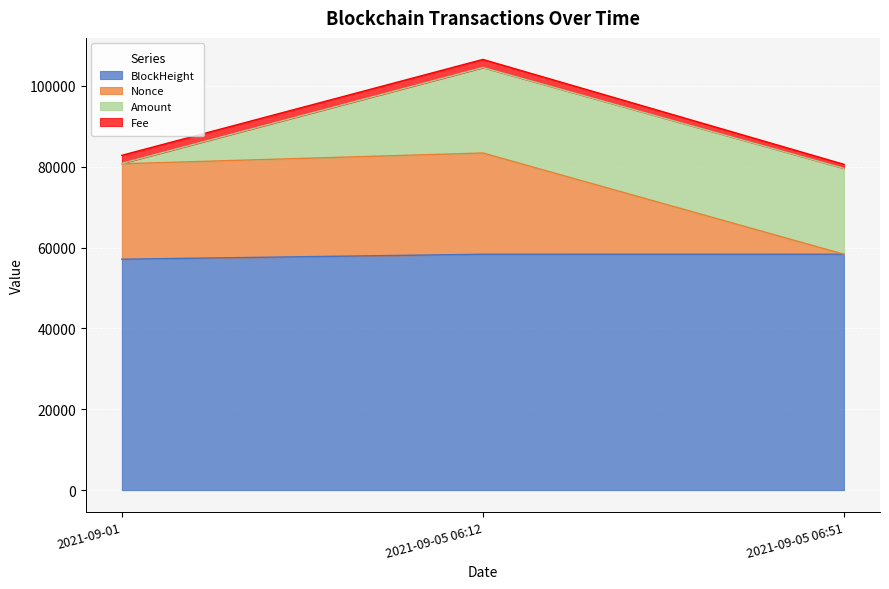

Between 2021-09-05 06:12 and 2021-09-05 06:51, which is larger?

2021-09-05 06:51